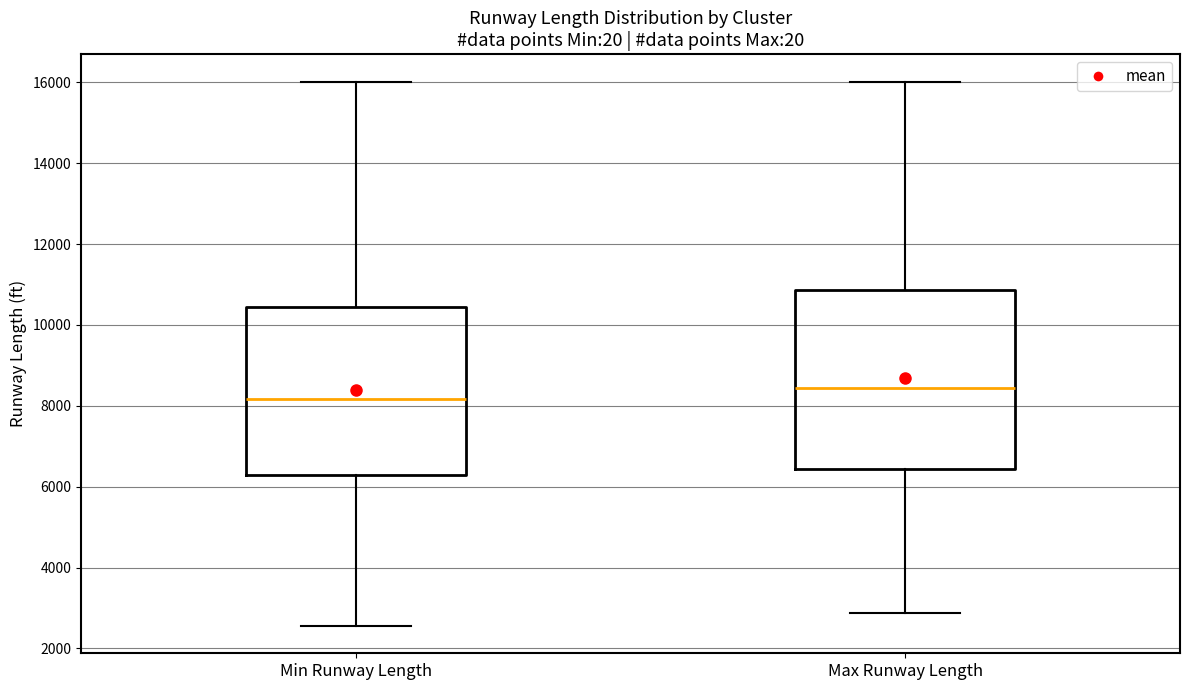

Which box is the tallest, from its lower edge to its upper edge?

Max Runway Length